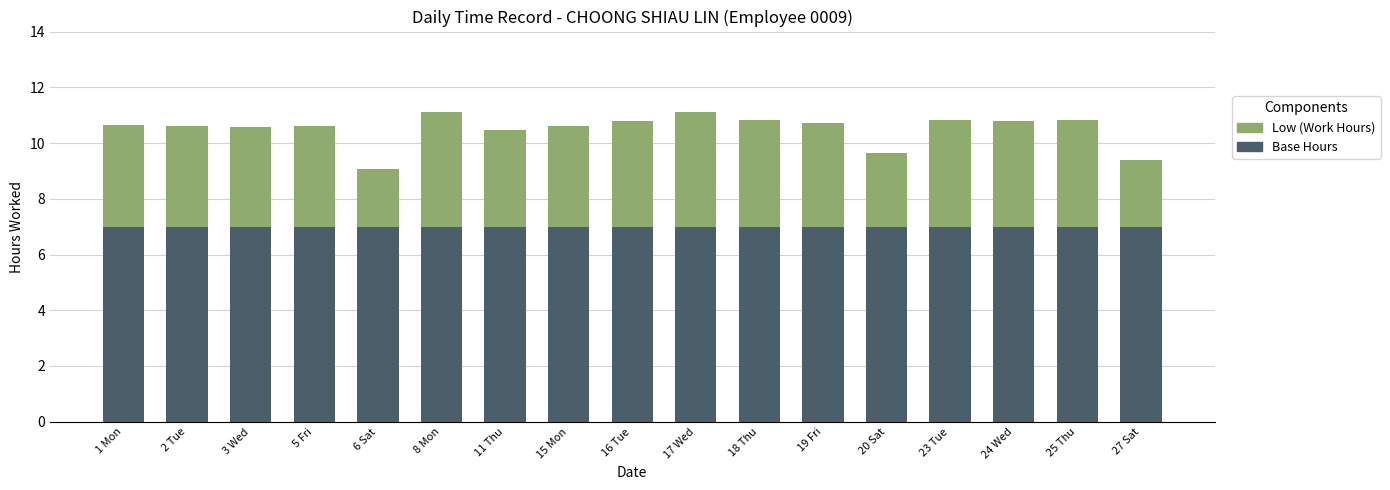

What is the lowest value of the Base Hours series?

7.0